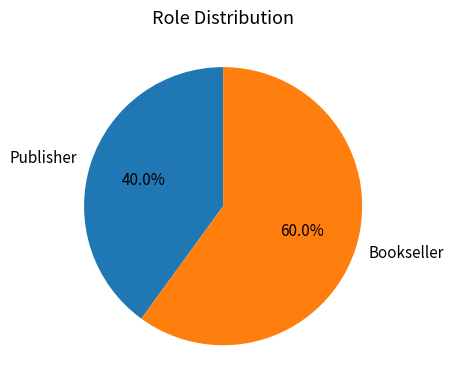

Is it true that Publisher is 31% of the pie?

False